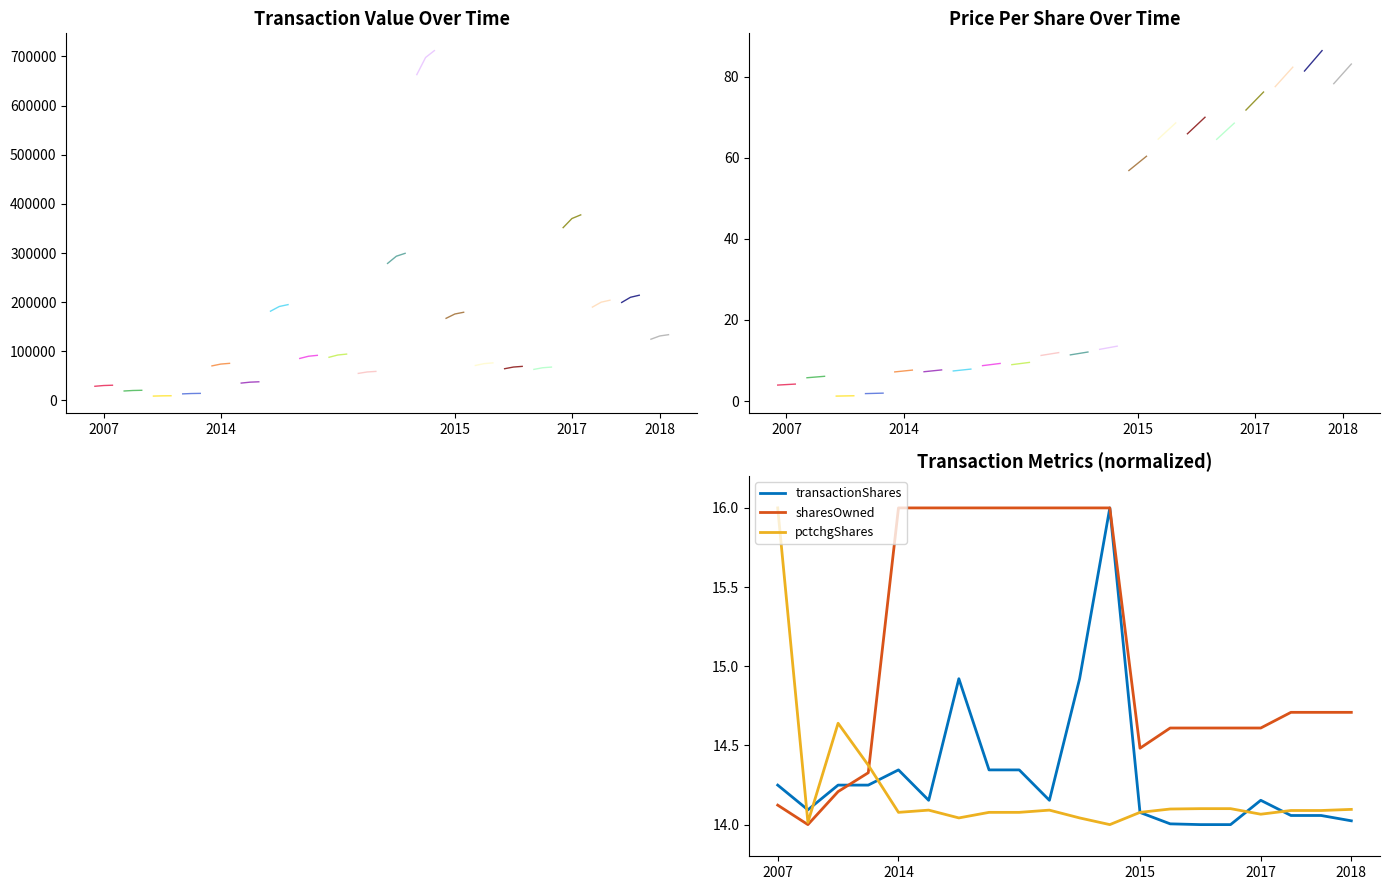

True or false: sharesOwned has a value of 16.0 at 2014.

True